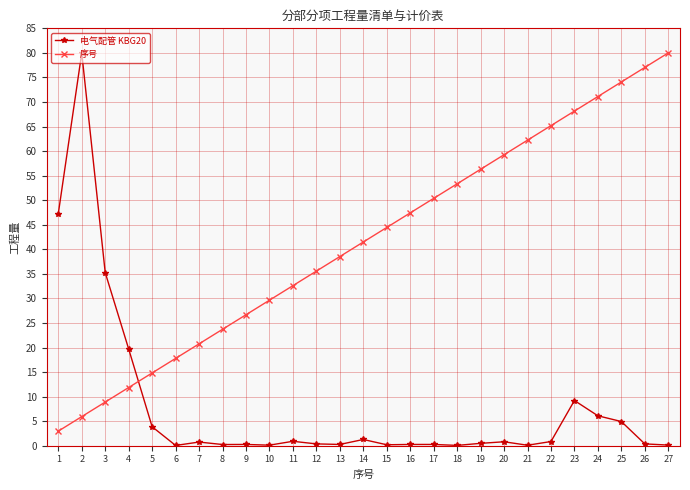

List the series in order of their overall mean, lowest first.

电气配管 KBG20, 序号